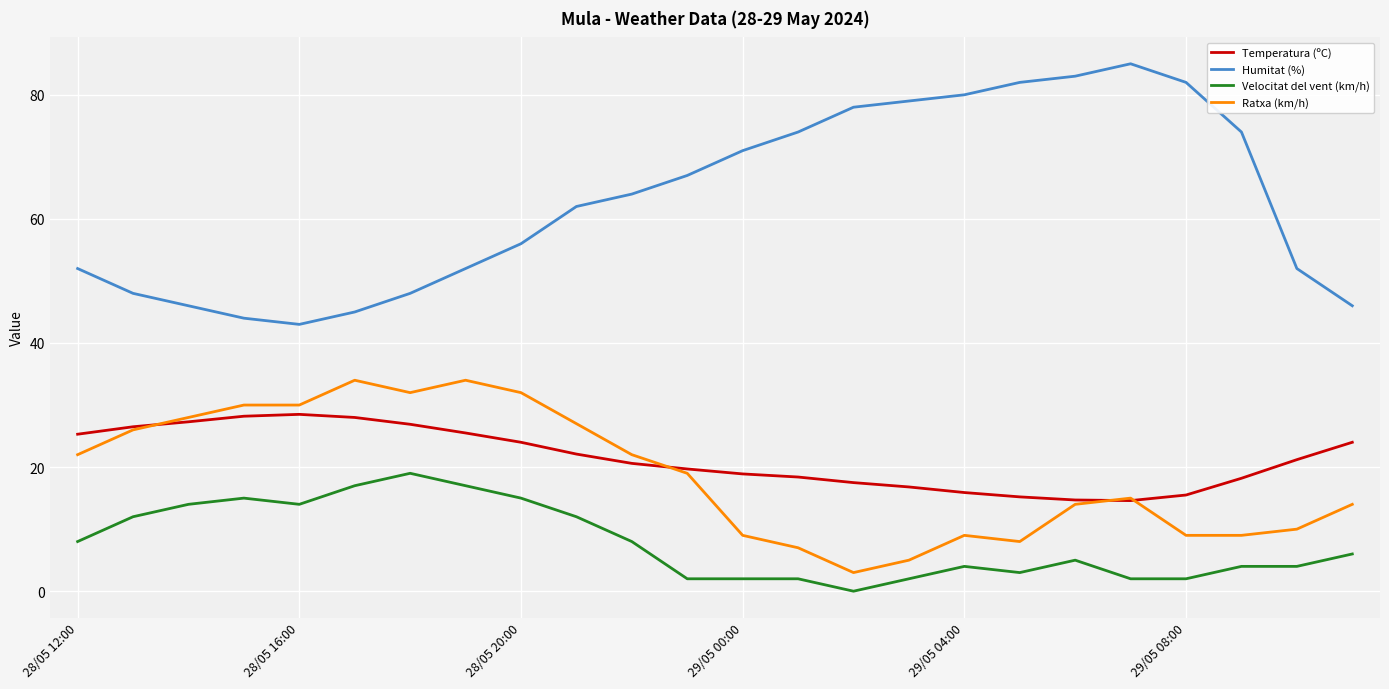

List the series in order of their peak value, highest first.

Humitat (%), Ratxa (km/h), Temperatura (ºC), Velocitat del vent (km/h)